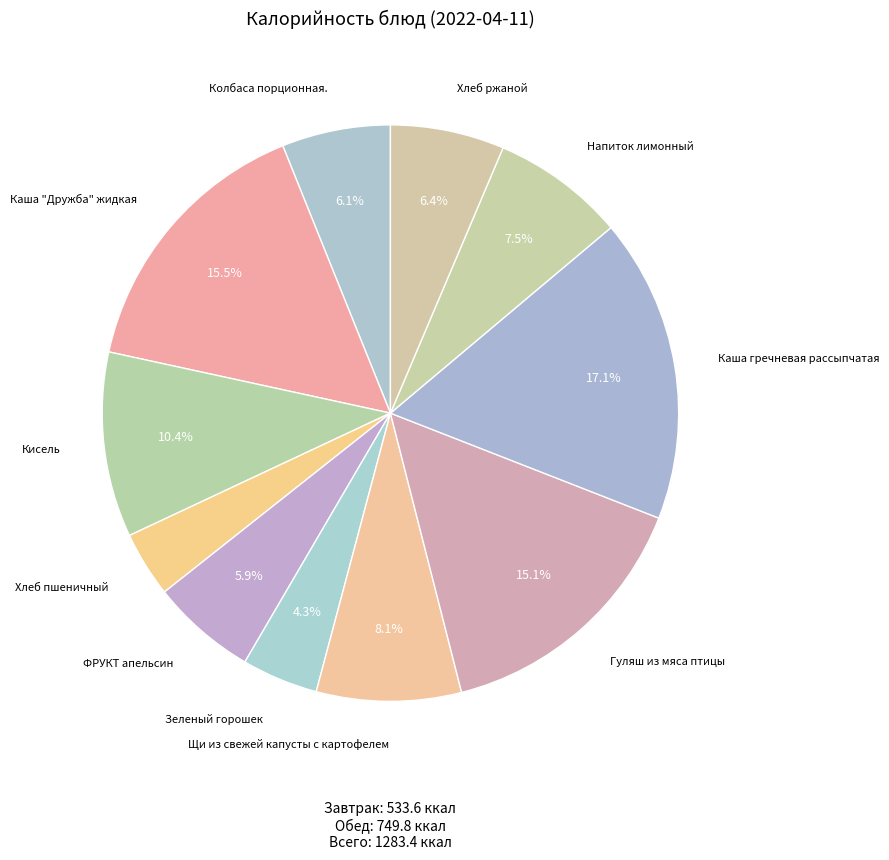

How many segments does this pie chart have?

11